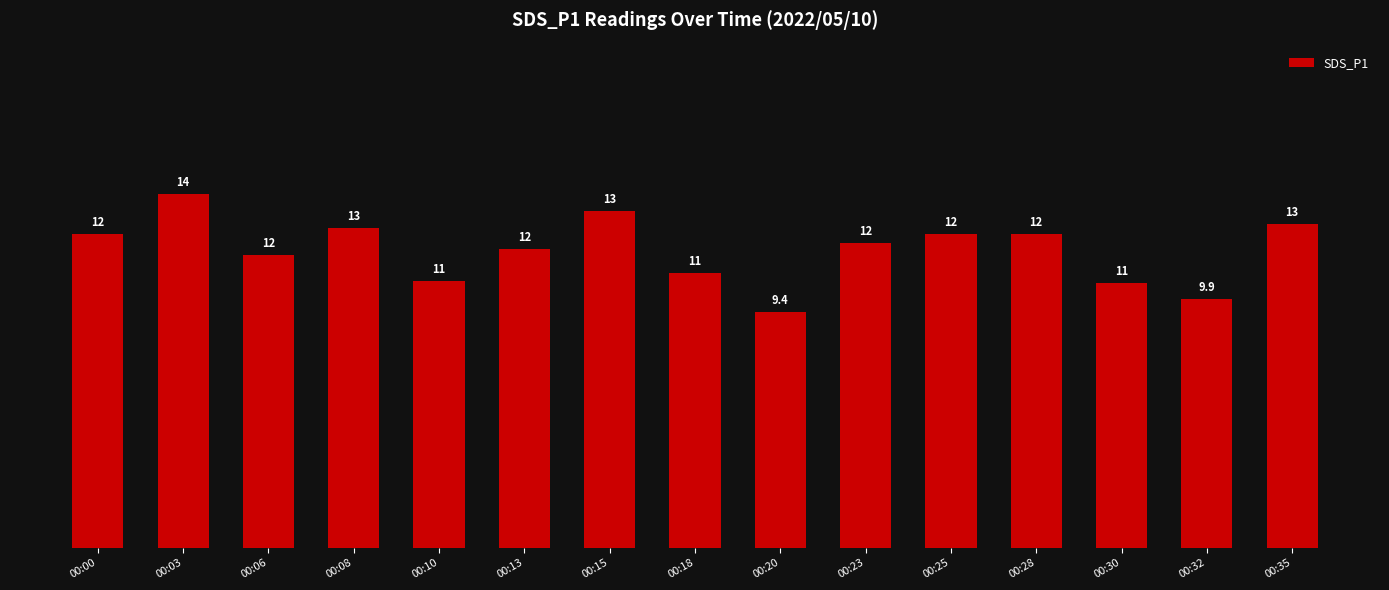

Are the bars horizontal?

No